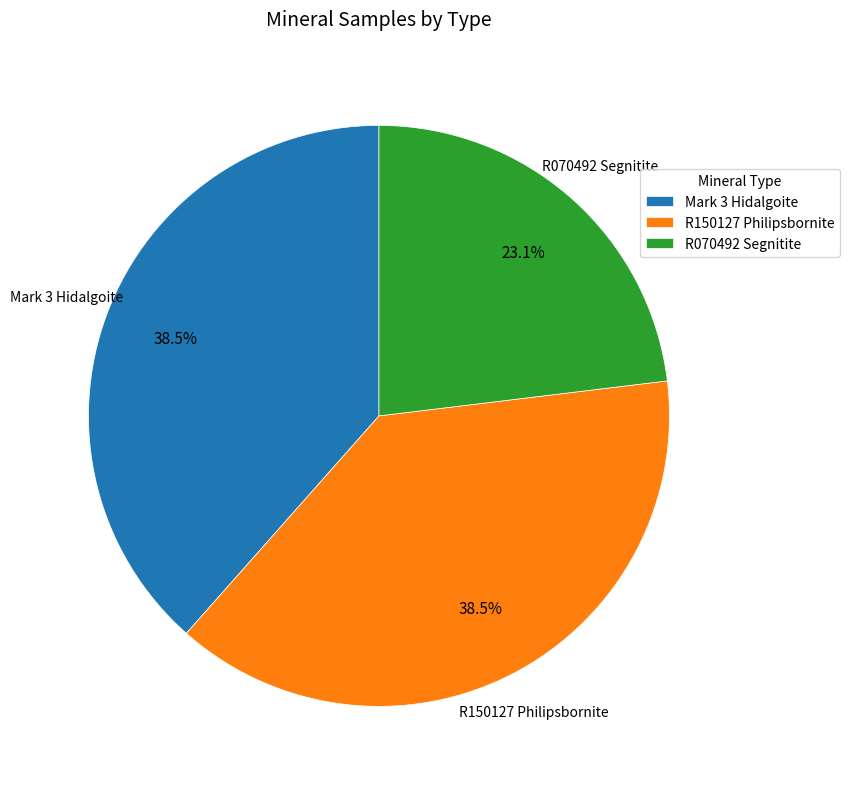

Do R070492 Segnitite and R150127 Philipsbornite together represent more than half of the pie?

Yes